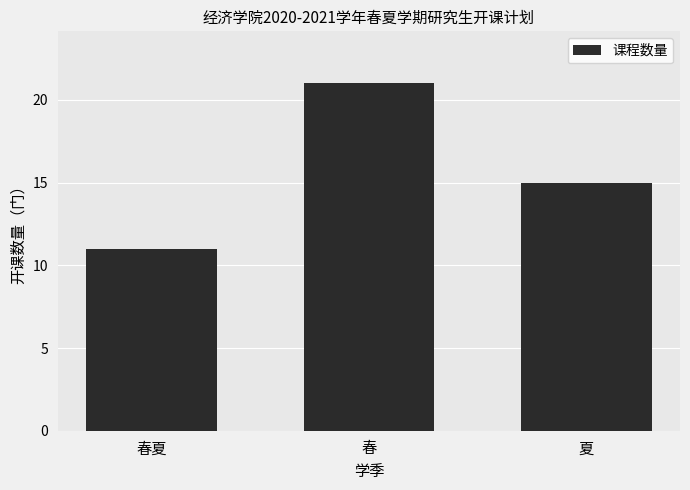

Reading right to left, what are all the values shown in this chart?

夏=15	春=21	春夏=11